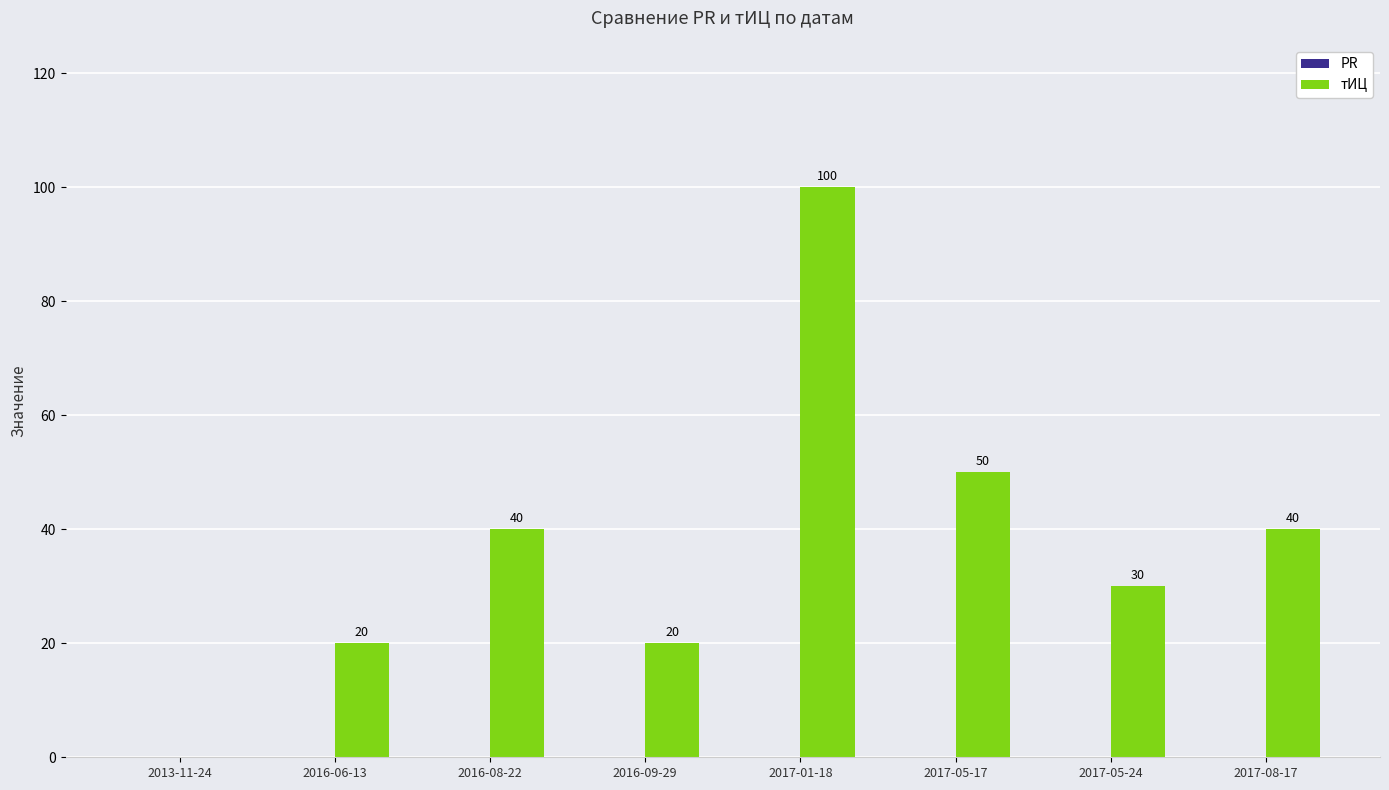

Reading right to left, what are all the values shown in this chart?

2017-08-17=40	2017-05-24=30	2017-05-17=50	2017-01-18=100	2016-09-29=20	2016-08-22=40	2016-06-13=20	2013-11-24=0